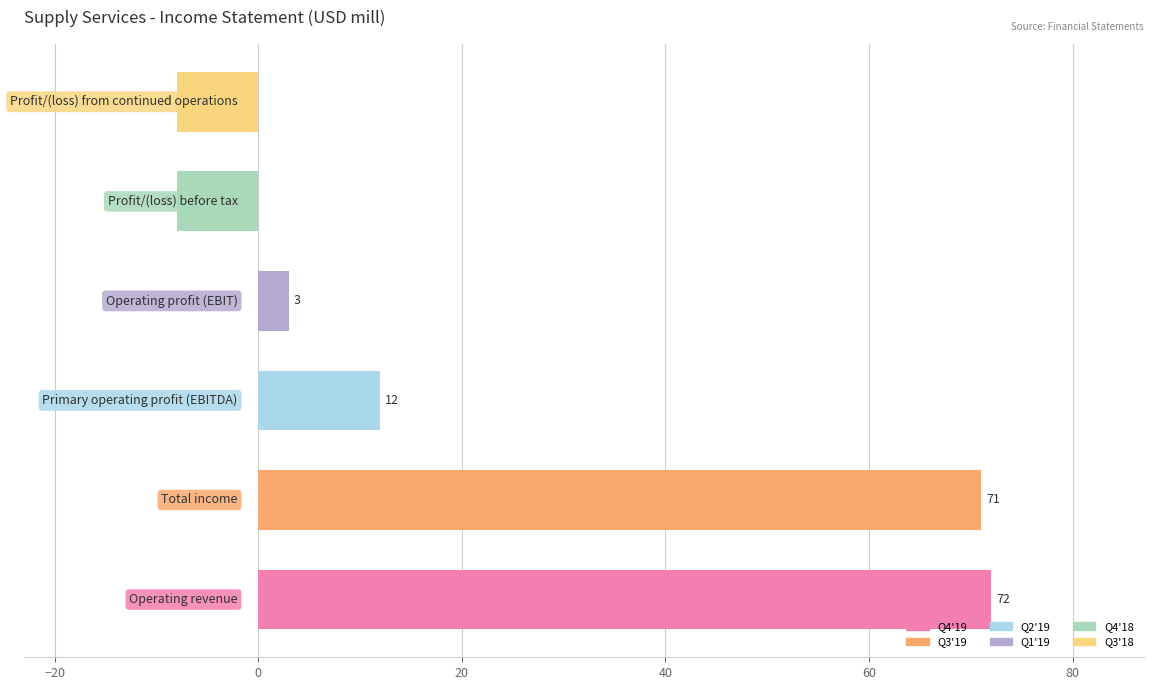

What is the average value?

24